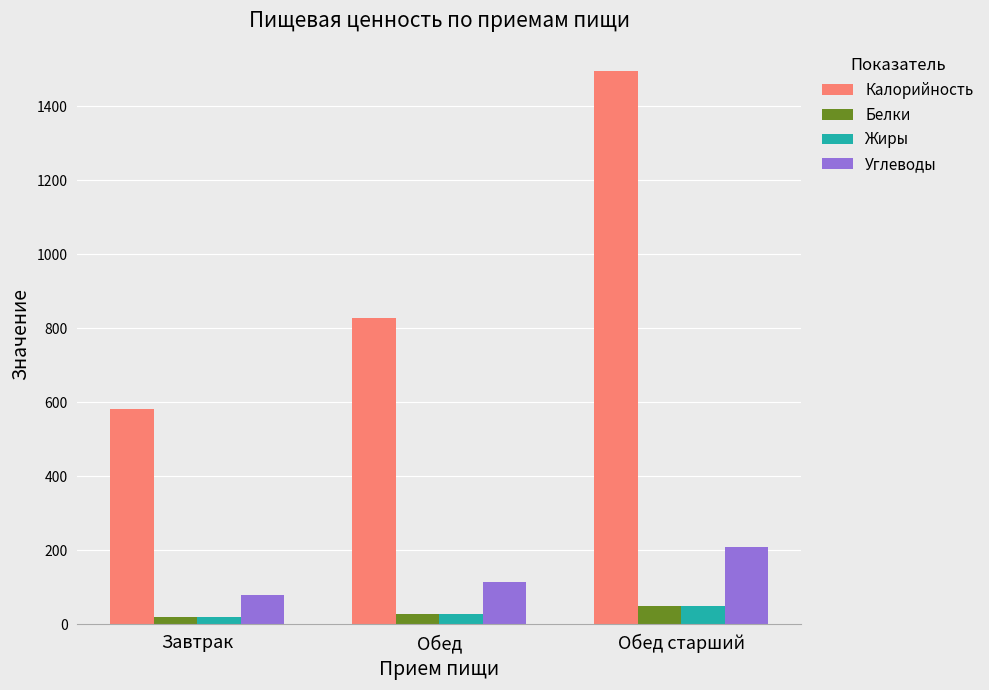

How many groups of bars are there?

3